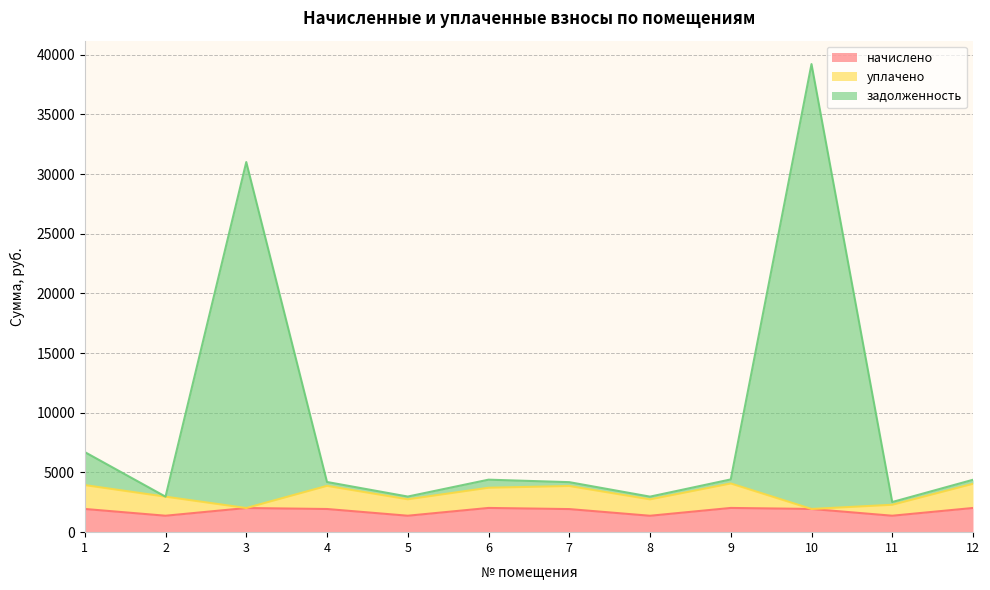

What is the difference between the second highest and minimum values in the задолженность series?

28479.2